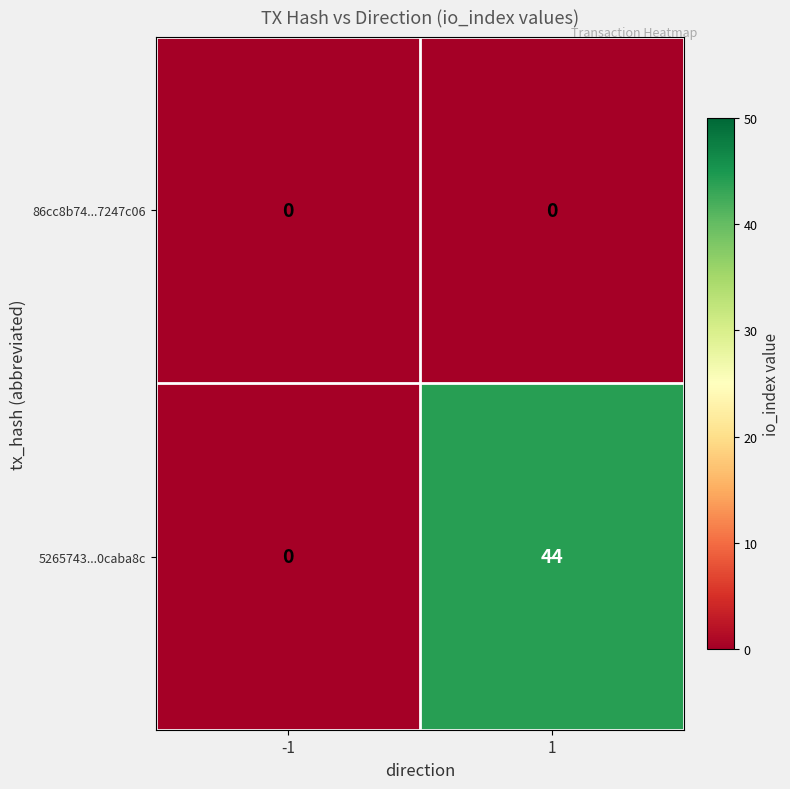

Rank the series by their average value, from lowest to highest.

86cc8b74...7247c06, 5265743...0caba8c